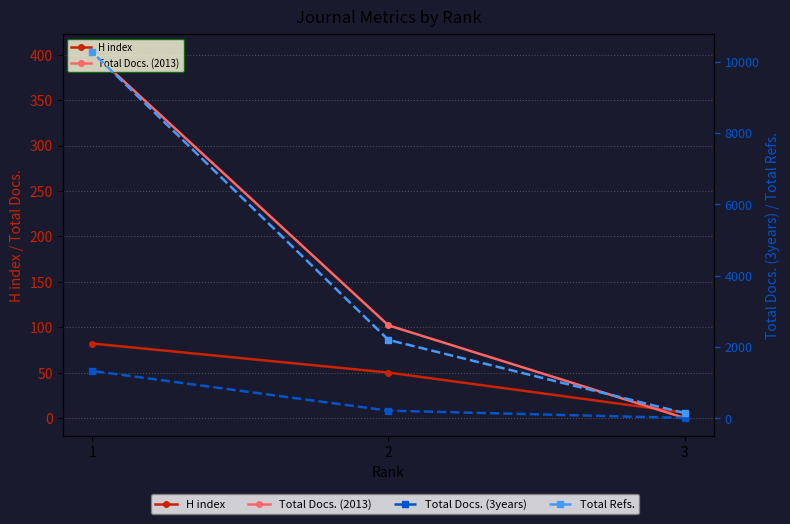

What is the total value across all series at 3?

151